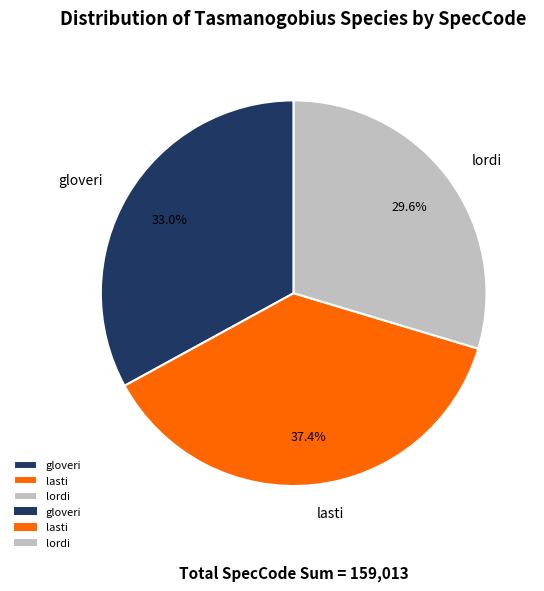

What percentage is the lasti slice, to the nearest percent?

37%